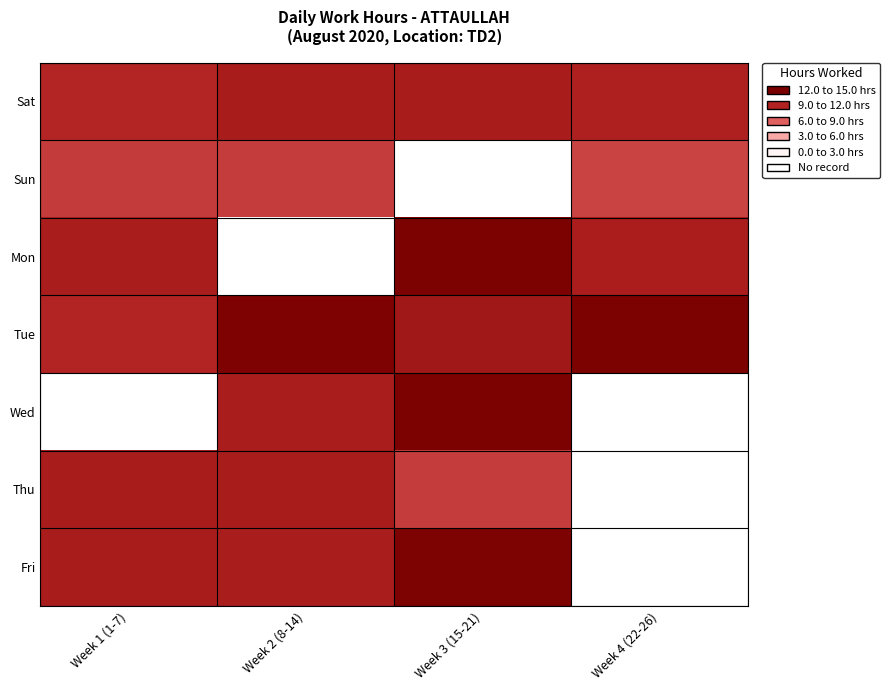

How many values in the Fri series are below 14?

2